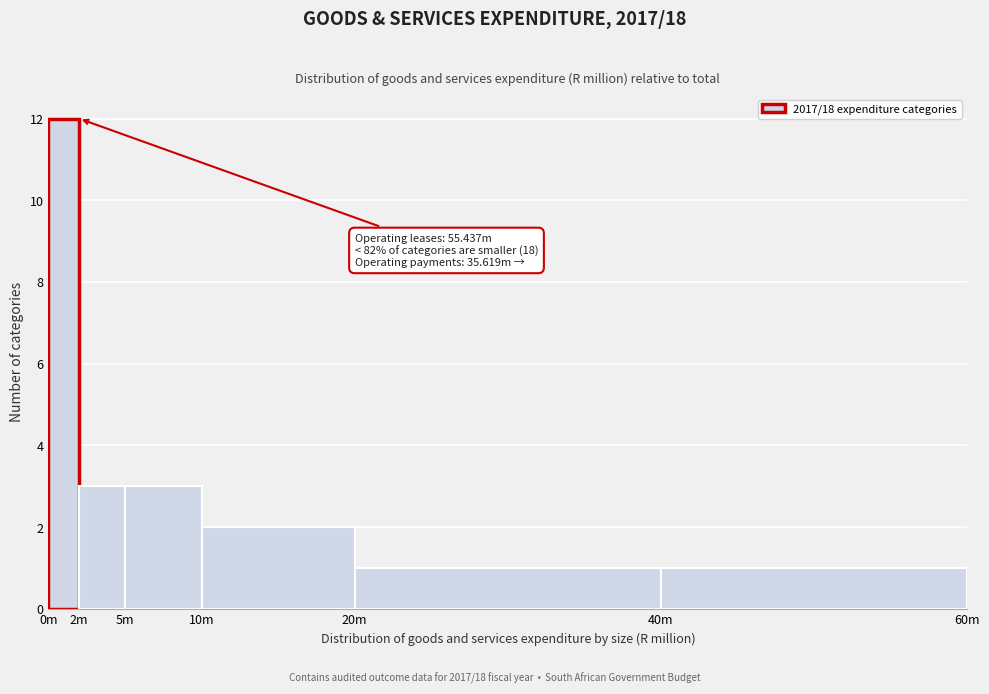

Reading left to right, transcribe all the data shown in this chart.

12	3	3	2	1	1